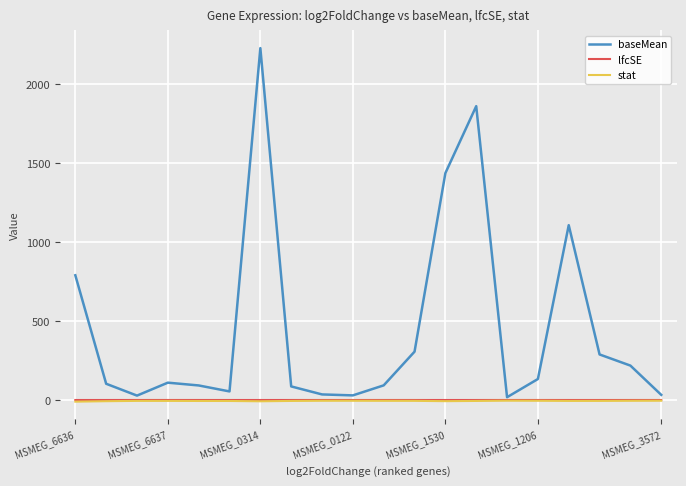

What is the greatest value displayed?

2226.7